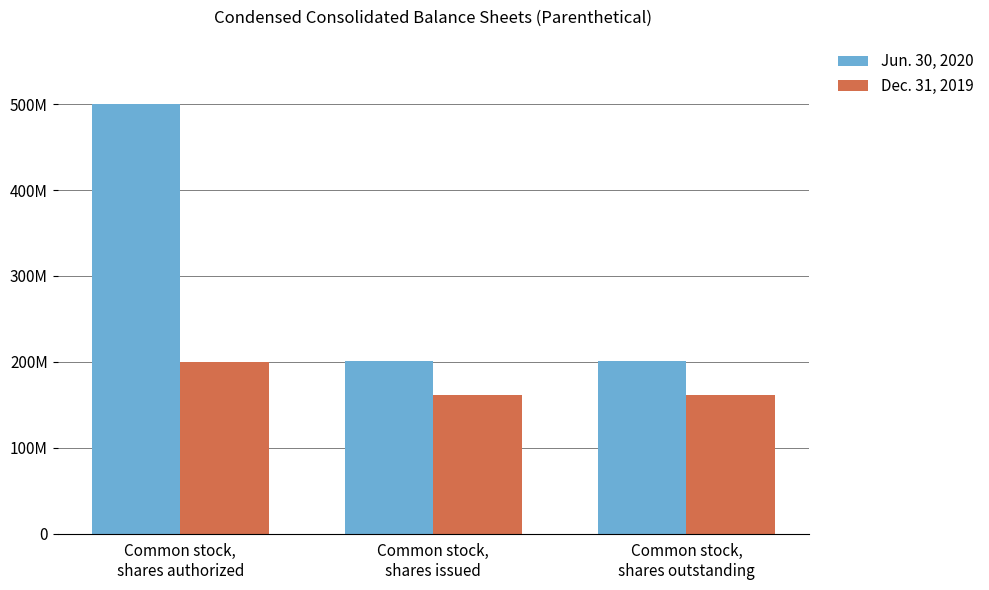

Are the bars grouped side by side (vs. stacked)?

Yes